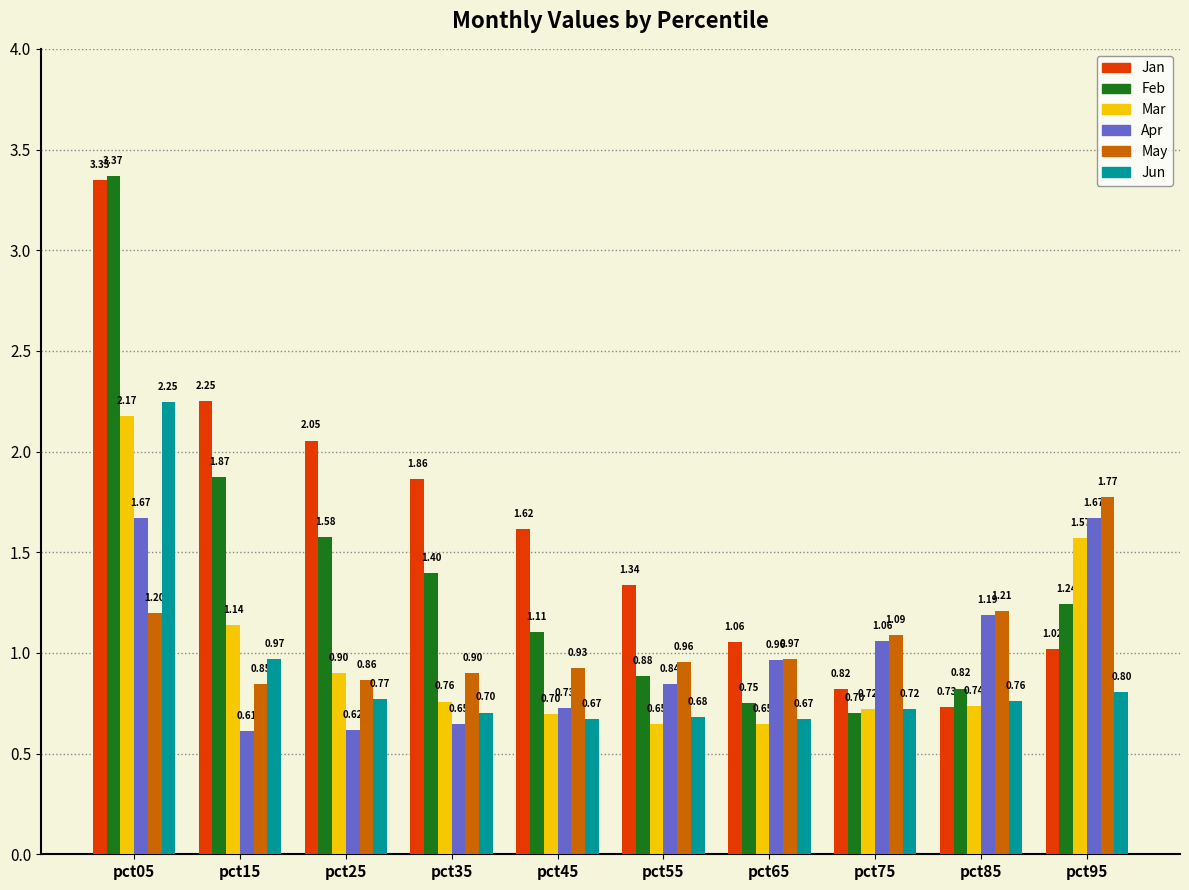

True or false: Jun has a value of 0.8 at pct85.

True